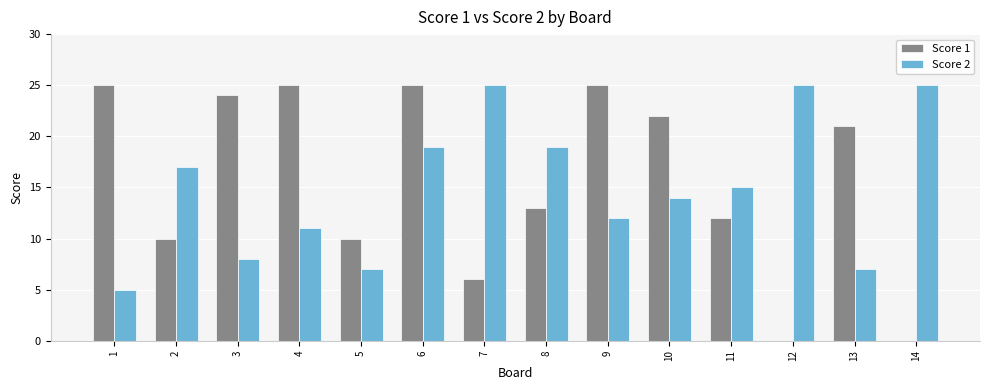

The Score 2 series shows 8 at 3. True or false?

True